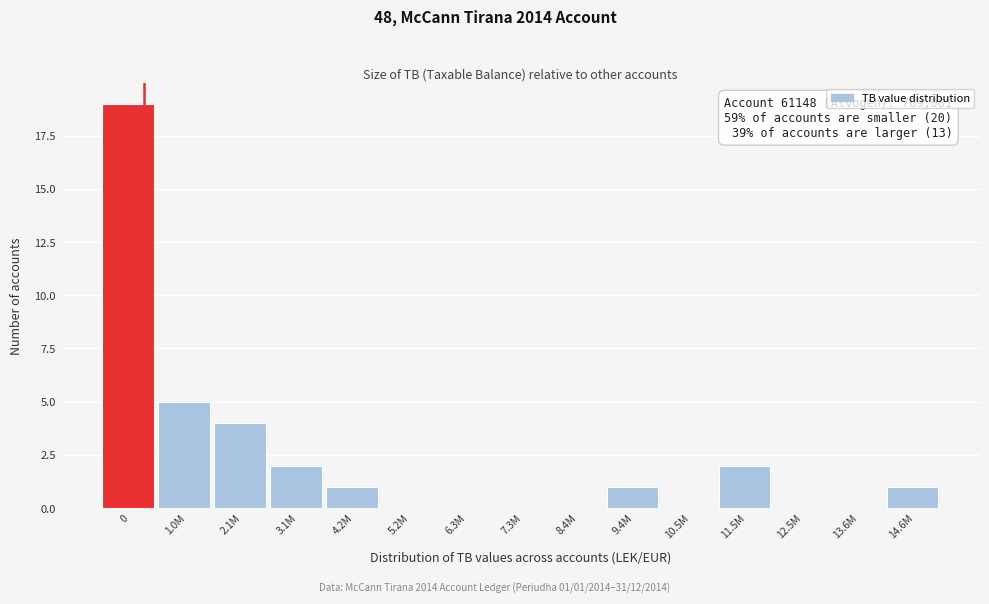

Reading right to left, list all the values displayed in this chart.

14.6M=1	13.6M=0	12.5M=0	11.5M=2	10.5M=0	9.4M=1	8.4M=0	7.3M=0	6.3M=0	5.2M=0	4.2M=1	3.1M=2	2.1M=4	1.0M=5	0=19